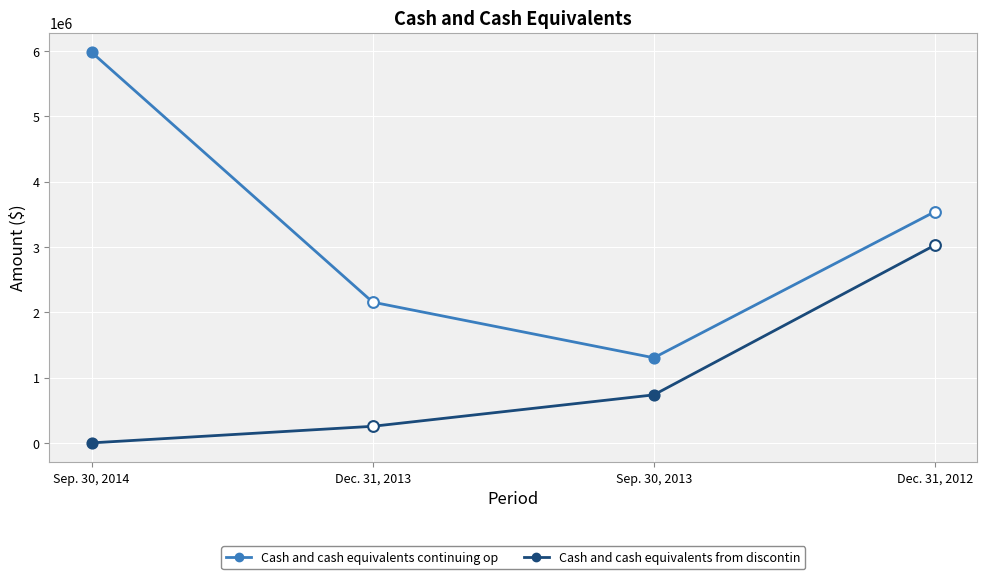

What are all the series names shown in the legend?

Cash and cash equivalents continuing op, Cash and cash equivalents from discontin